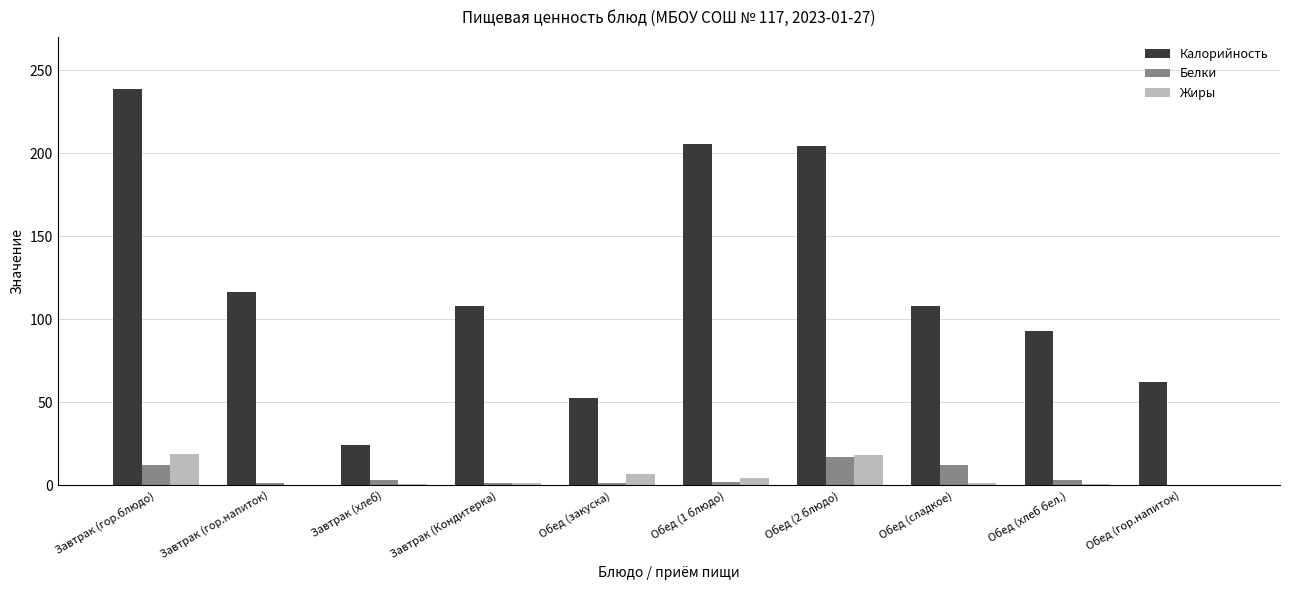

Which series changed the most between Завтрак (гор.напиток) and Обед (гор.напиток)?

Калорийность